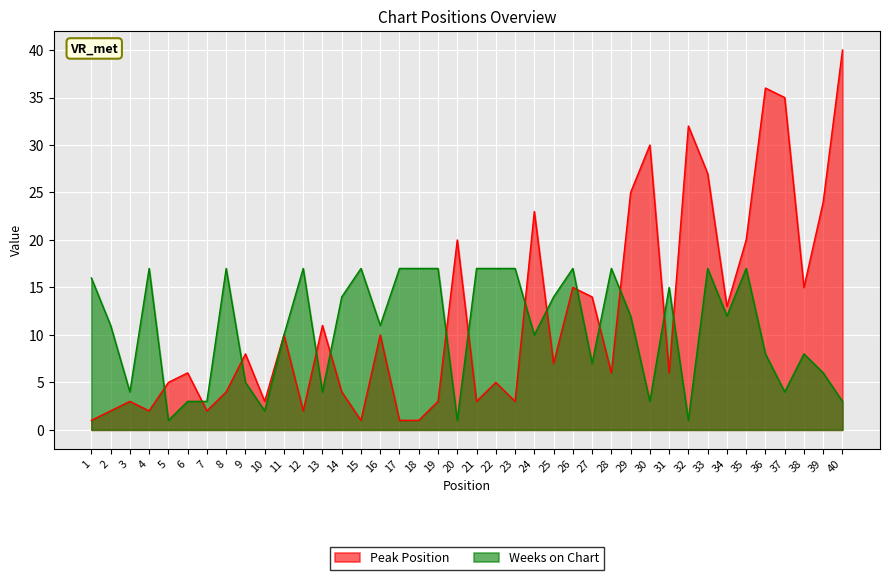

Which series has the largest range (max minus min)?

Peak Position